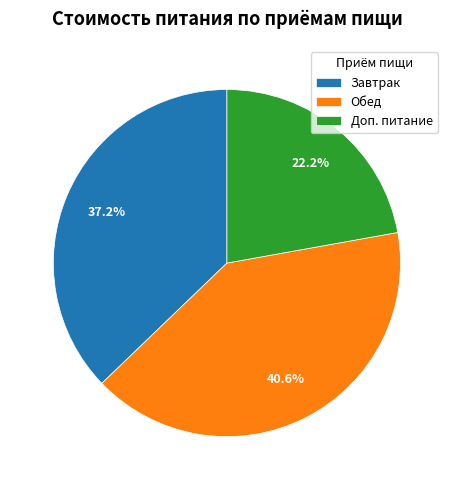

To the nearest percent, what percentage of the pie is Завтрак?

37%